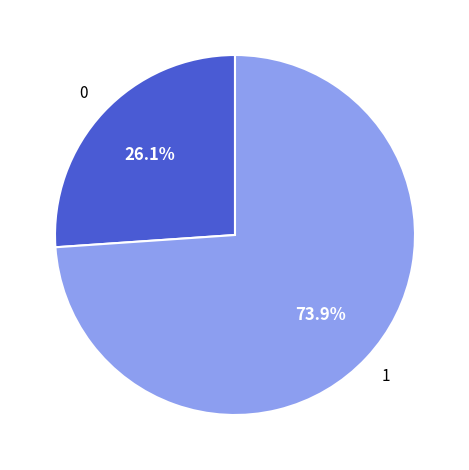

Is there a majority slice in this chart?

Yes